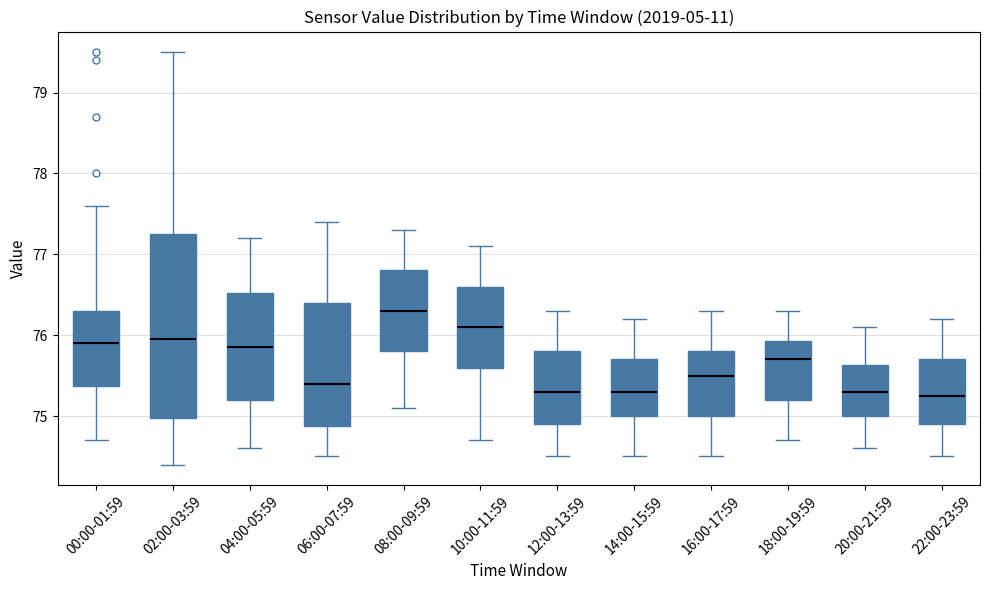

Reading left to right, read every box against the y-axis: the position of its median line, the range the box covers, and the ends of its whiskers. The values are not printed on the chart, so give them approximately, as read against the axis.

00:00-01:59: median 75.9, box 75.4 to 76.3, whiskers 74.7 to 77.6
02:00-03:59: median 76.0, box 75.0 to 77.3, whiskers 74.4 to 79.5
04:00-05:59: median 75.9, box 75.2 to 76.5, whiskers 74.6 to 77.2
06:00-07:59: median 75.4, box 74.9 to 76.4, whiskers 74.5 to 77.4
08:00-09:59: median 76.3, box 75.8 to 76.8, whiskers 75.1 to 77.3
10:00-11:59: median 76.1, box 75.6 to 76.6, whiskers 74.7 to 77.1
12:00-13:59: median 75.3, box 74.9 to 75.8, whiskers 74.5 to 76.3
14:00-15:59: median 75.3, box 75.0 to 75.7, whiskers 74.5 to 76.2
16:00-17:59: median 75.5, box 75.0 to 75.8, whiskers 74.5 to 76.3
18:00-19:59: median 75.7, box 75.2 to 75.9, whiskers 74.7 to 76.3
20:00-21:59: median 75.3, box 75.0 to 75.6, whiskers 74.6 to 76.1
22:00-23:59: median 75.3, box 74.9 to 75.7, whiskers 74.5 to 76.2